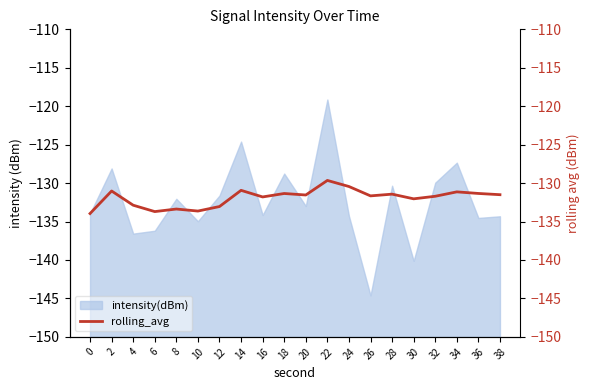

The chart shows a value of -27.3 at 30. True or false?

False